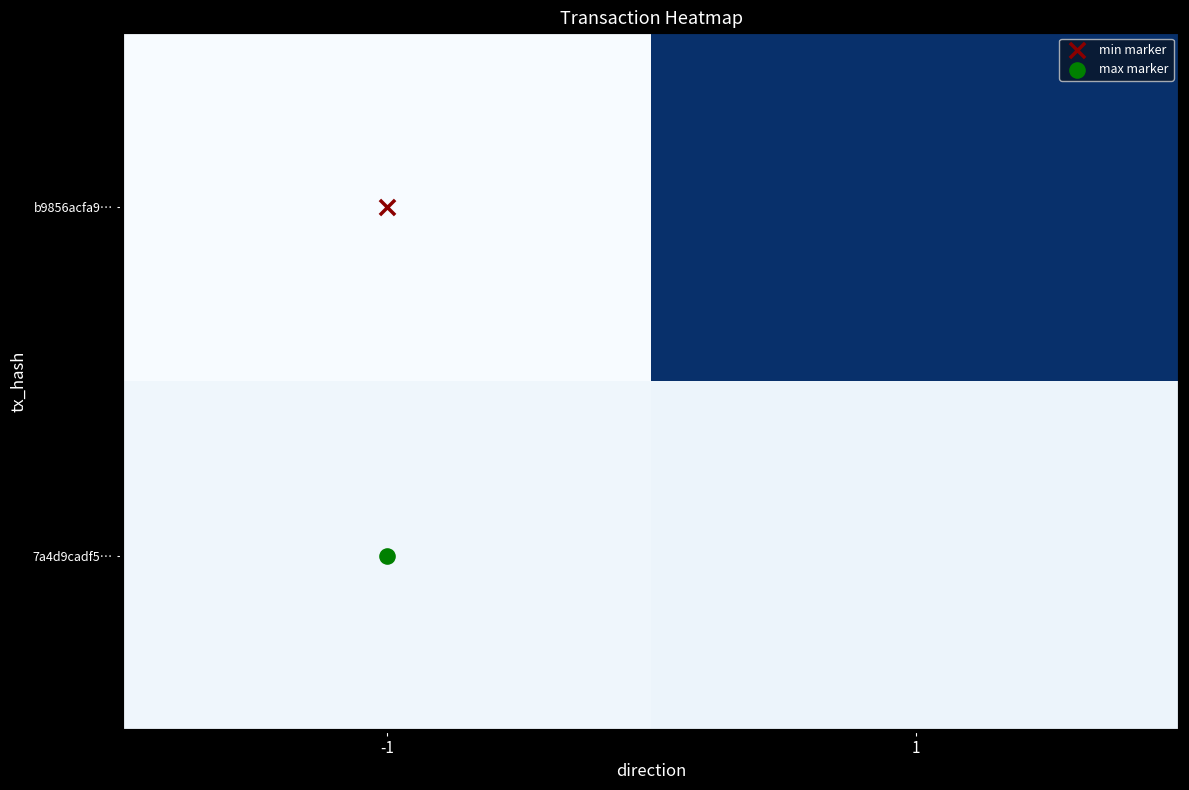

Which label corresponds to the smallest value in the chart?

-1